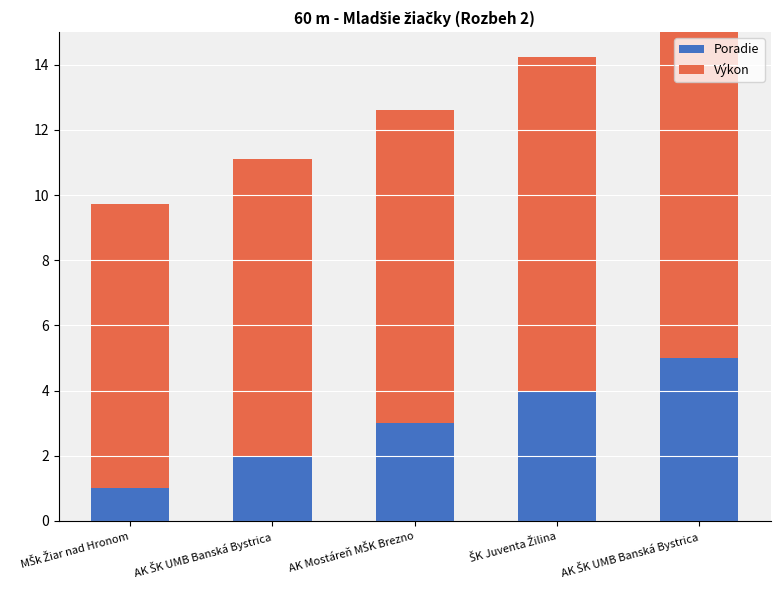

What are all the series names shown in the legend?

Poradie, Výkon